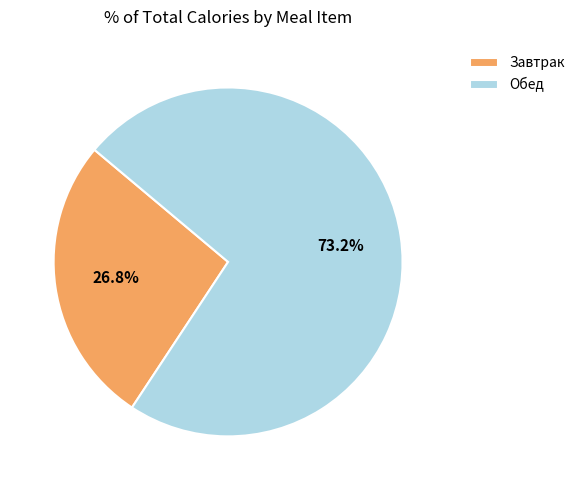

Which slice is the smallest?

Завтрак